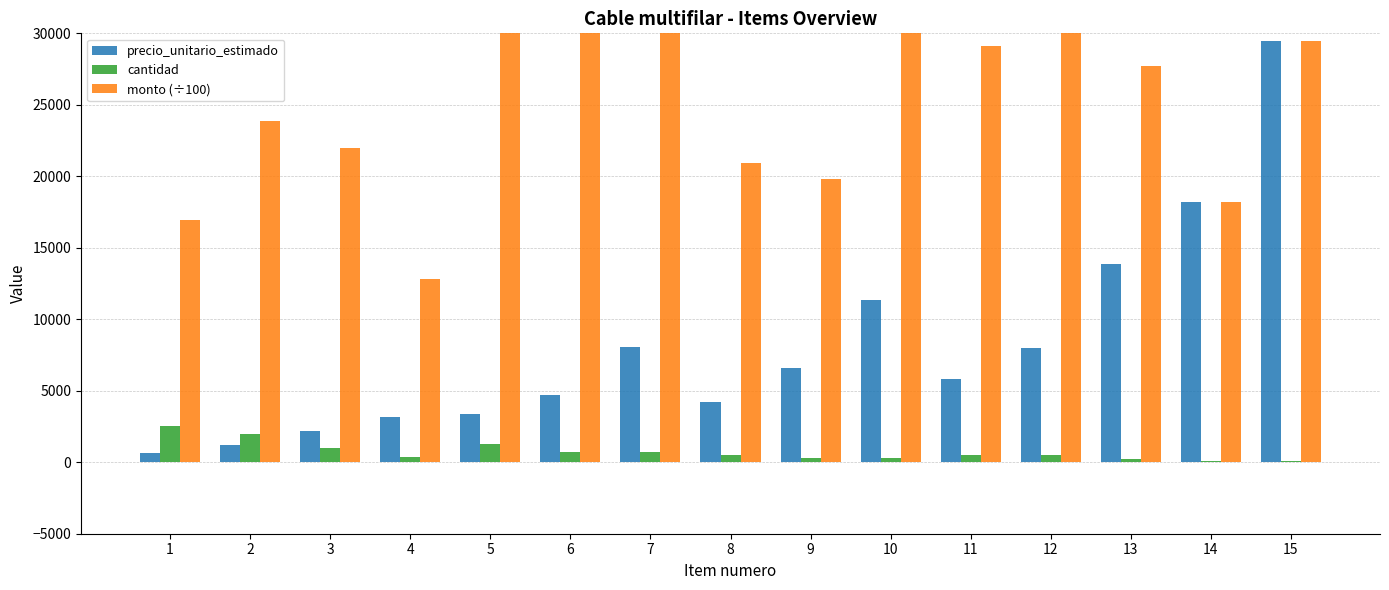

What are all the series names shown in the legend?

precio_unitario_estimado, cantidad, monto (÷100)